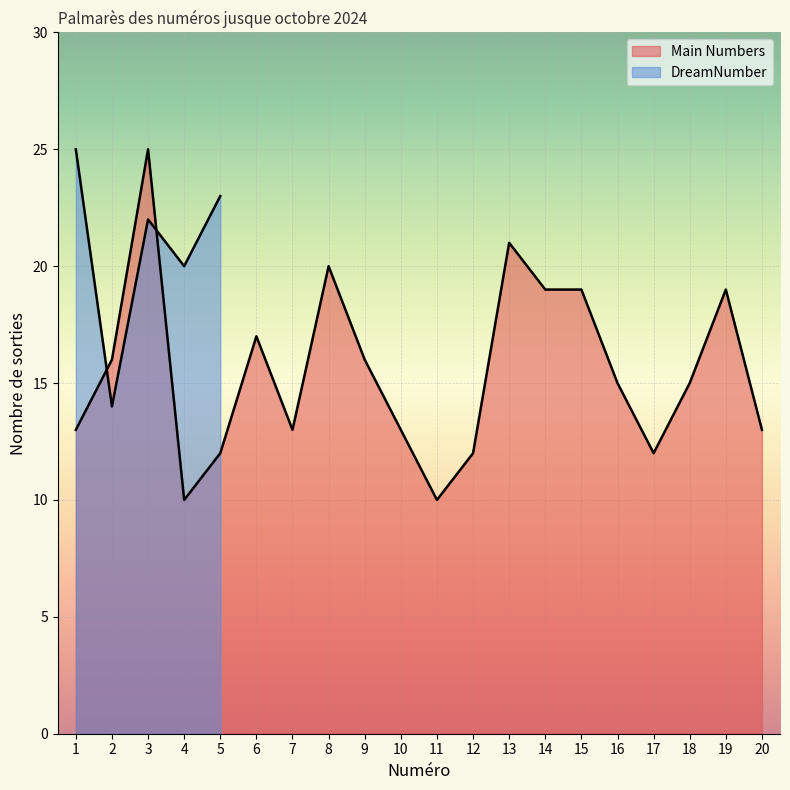

What is the ratio of the value at 4 to the value at 8?

0.5